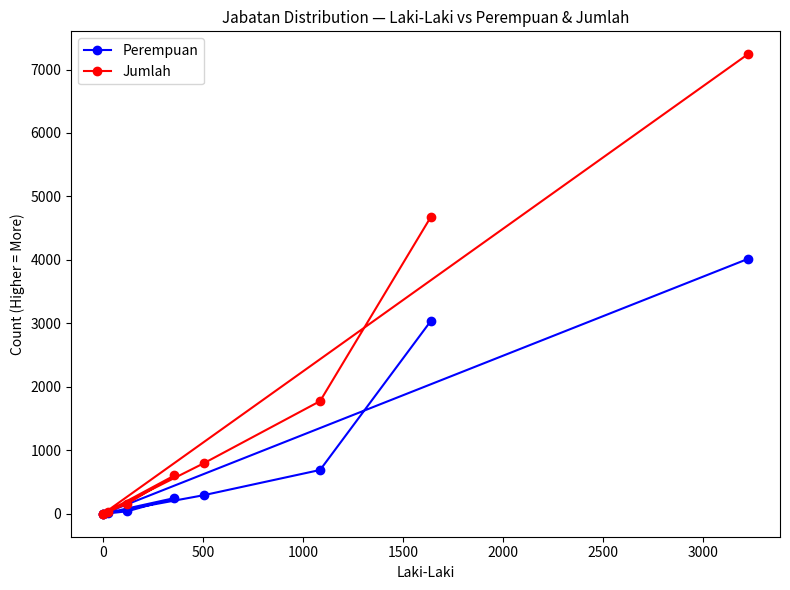

The value of Perempuan at 0 is 0. True or false?

True